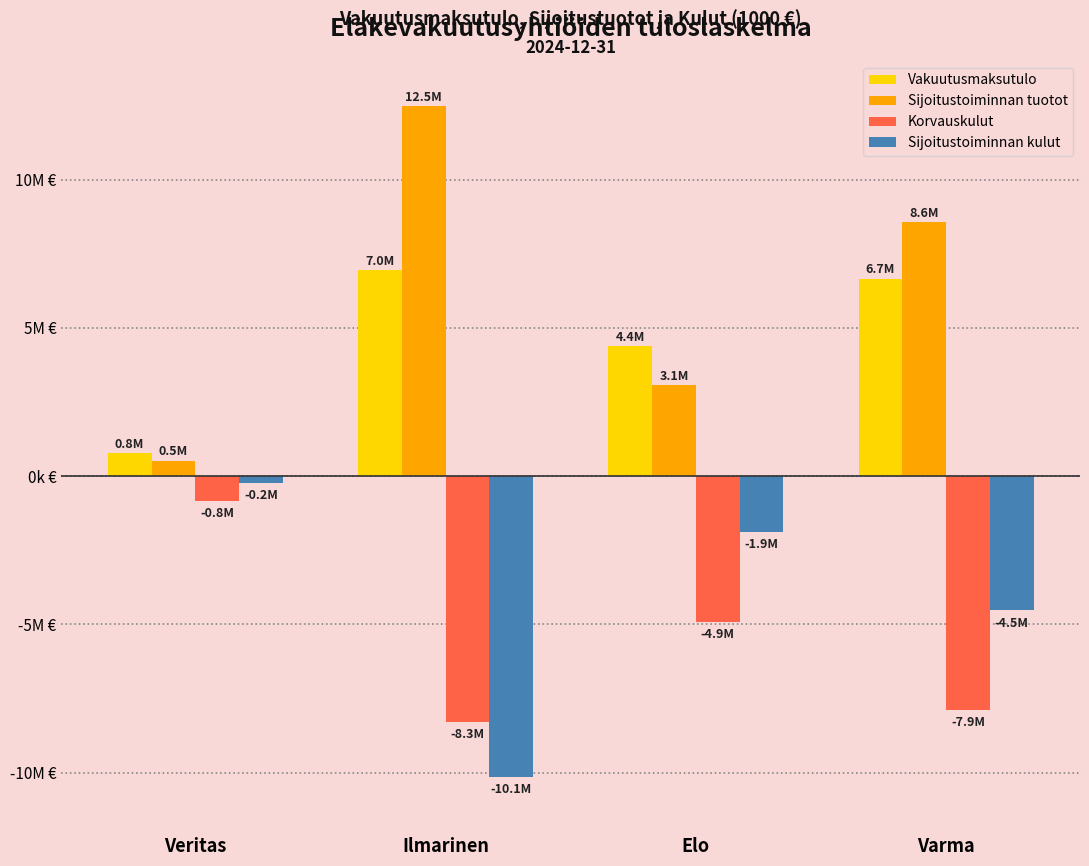

What is the label of the 1st bar from the right?

Varma